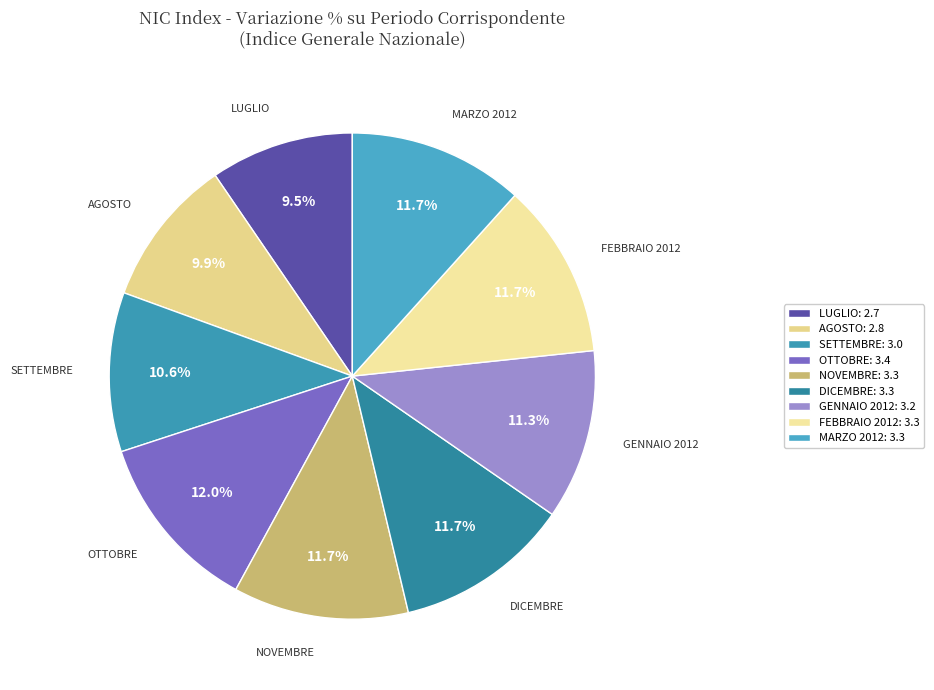

To the nearest percent, what is the average slice percentage?

11%